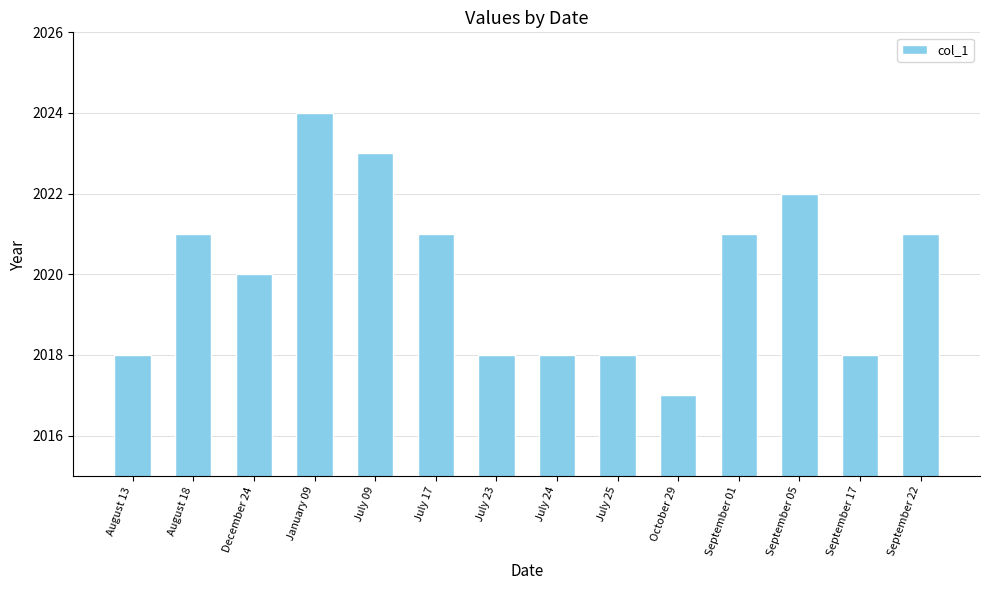

Read the value at September 05.

2022